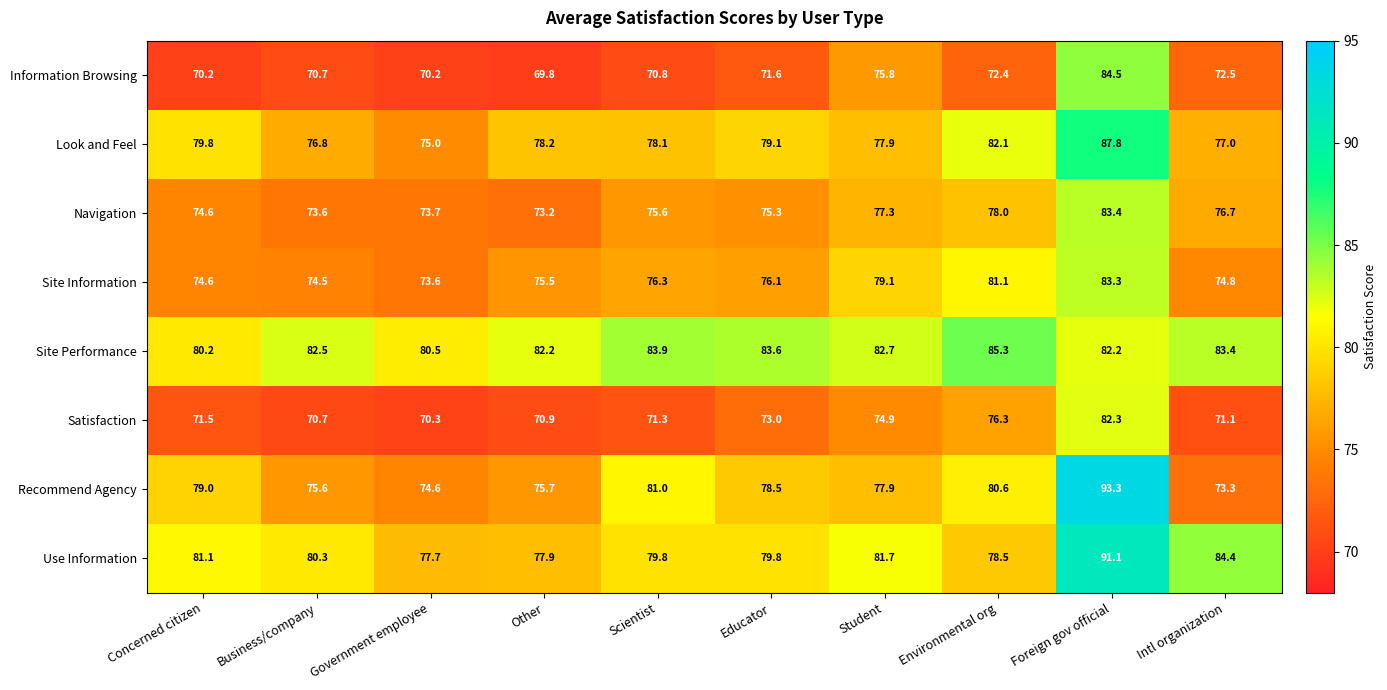

What is the sum of the Look and Feel values at Student and Other?

156.1